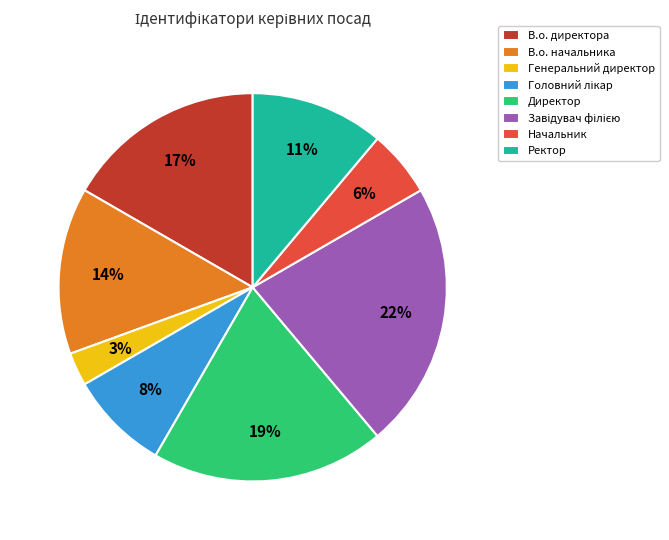

To the nearest percent, what is the average slice percentage?

12%